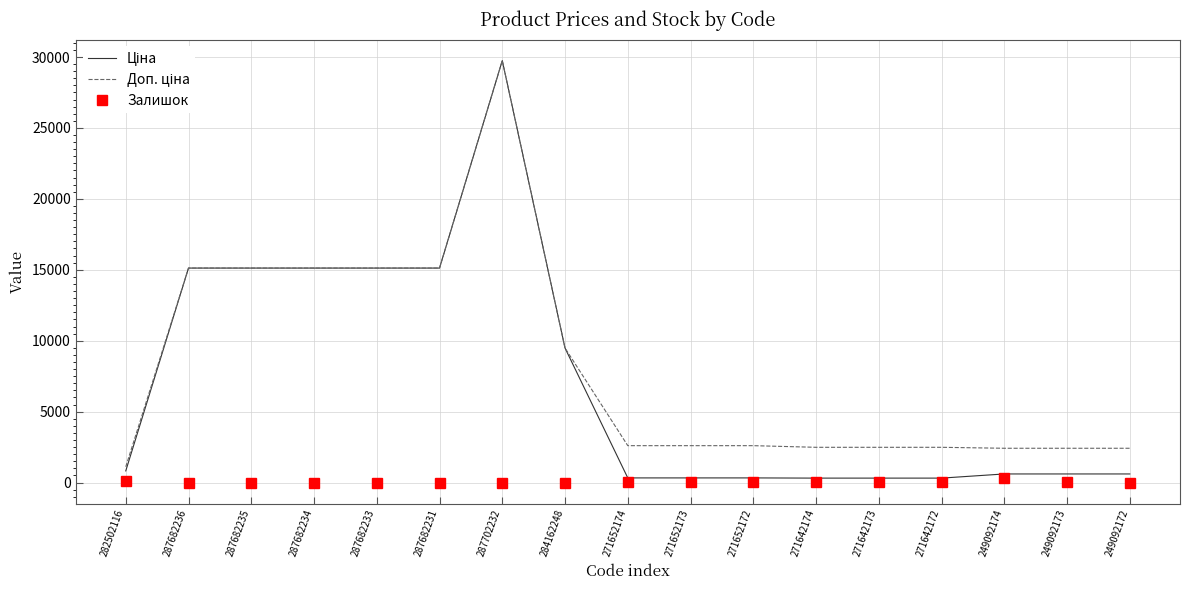

What is the total value across all series at 287682234?

30240.0